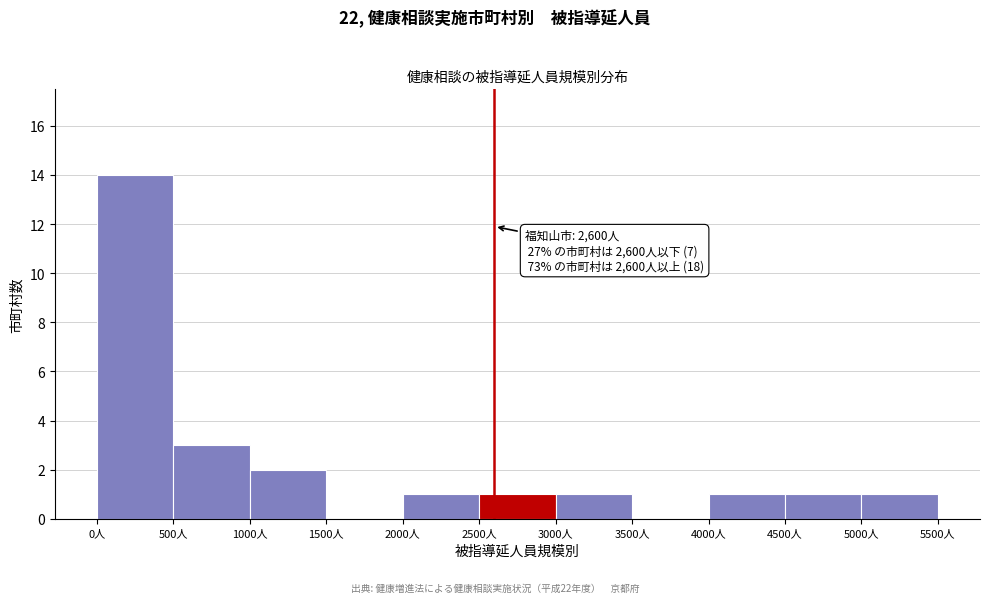

Over which range of the x-axis is the bar tallest?

0 to 500